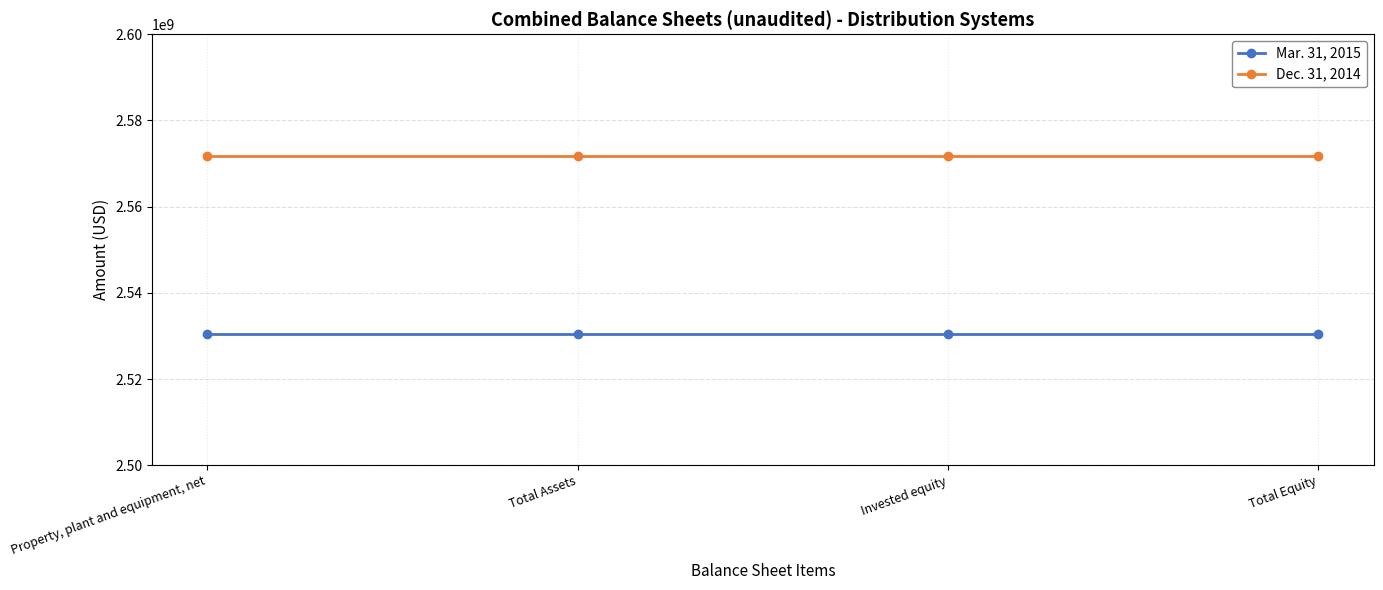

Which series has the largest total across all categories?

Dec. 31, 2014